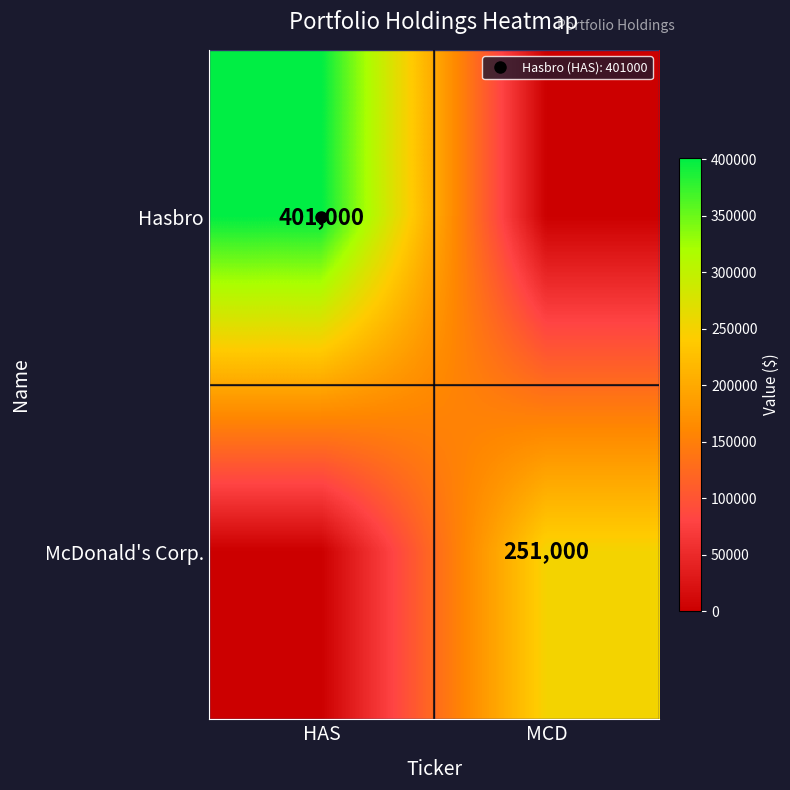

How many values in Hasbro are above zero?

1